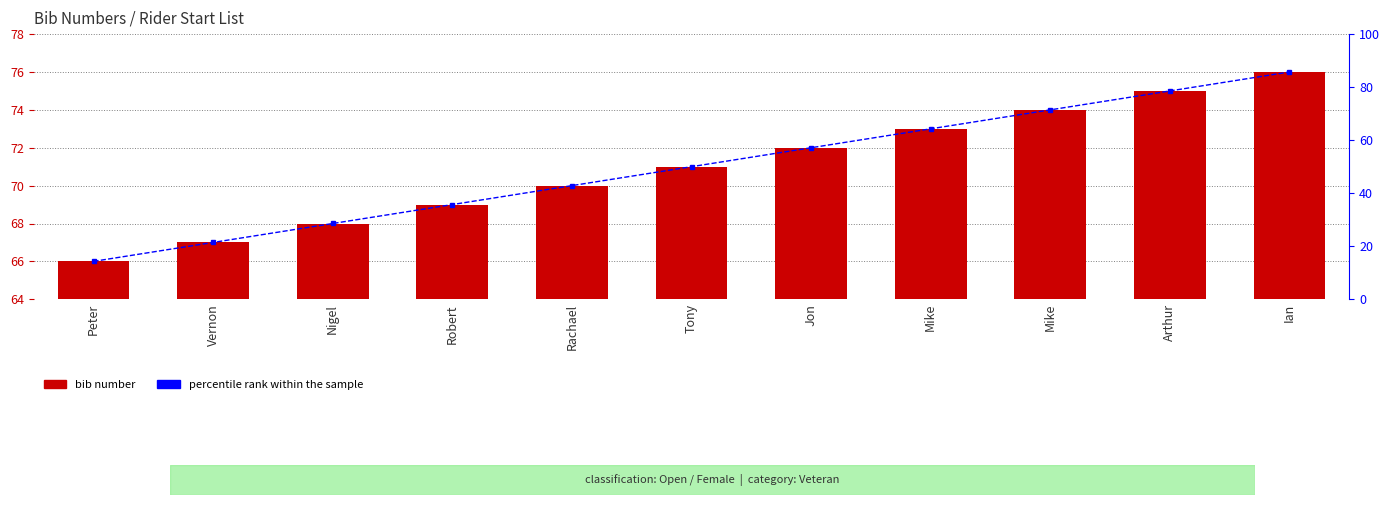

What is the label of the 4th bar from the left?

Robert